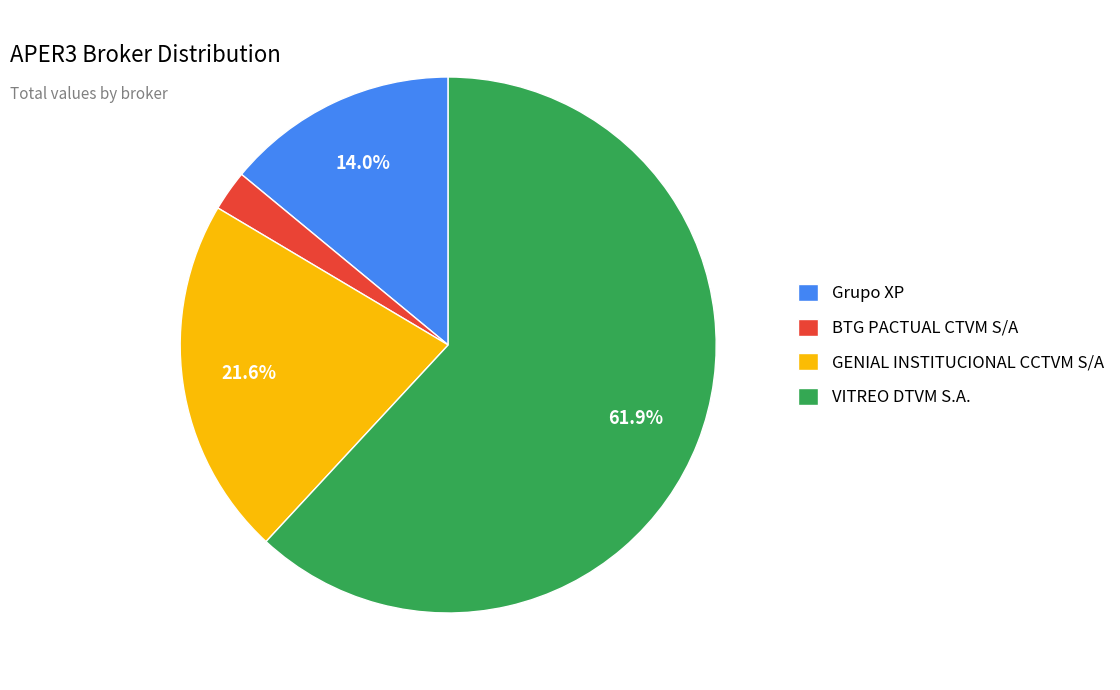

Is there any slice that represents more than half of the pie?

Yes